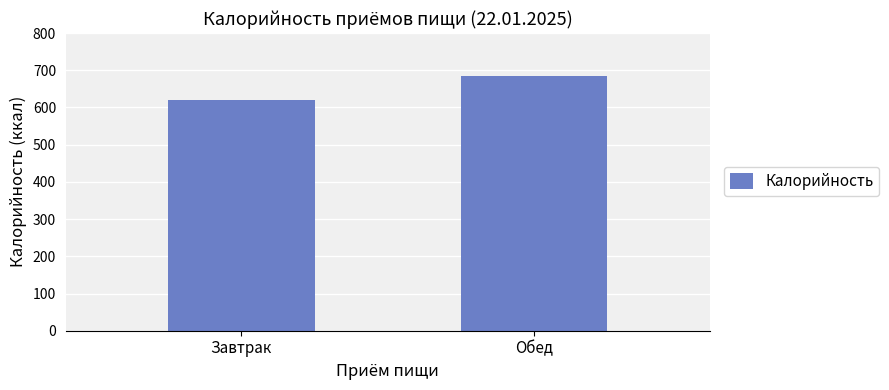

List the labels in order of value, largest first.

Обед, Завтрак